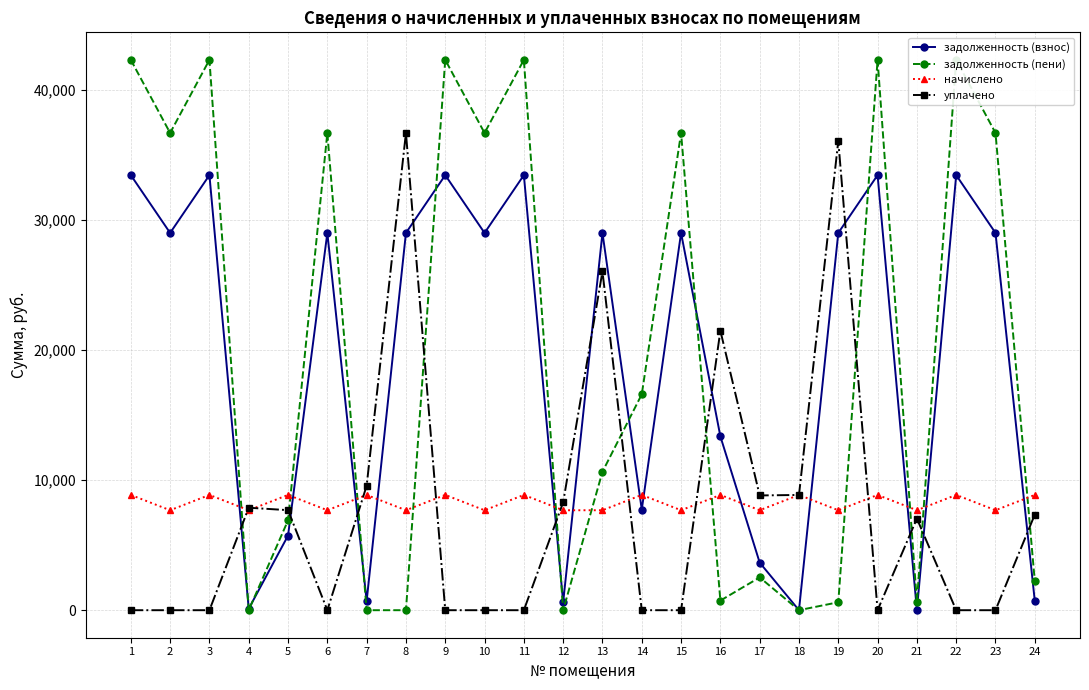

At which category is the sum across all series the highest?

1